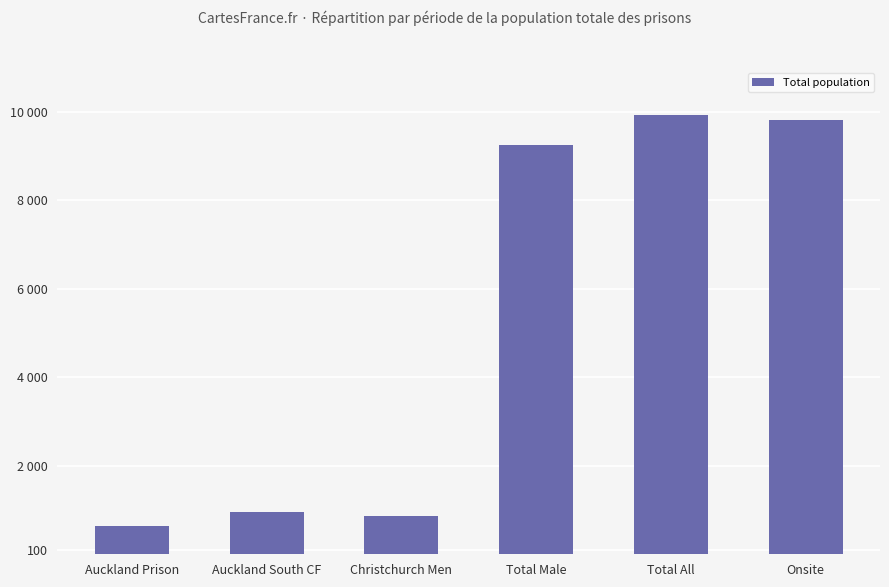

Are the bars horizontal?

No